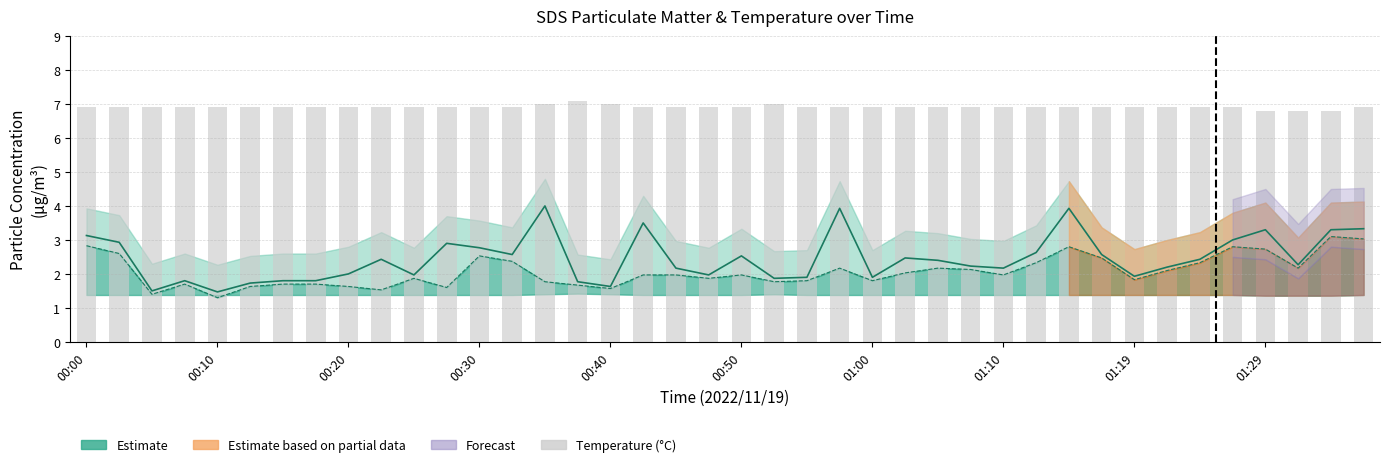

What is the difference between the maximum and minimum values?

0.3